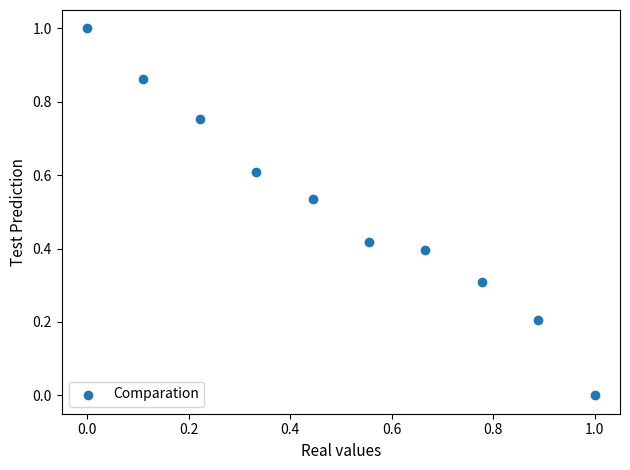

What is the range of Y values (max minus min)?

1.0